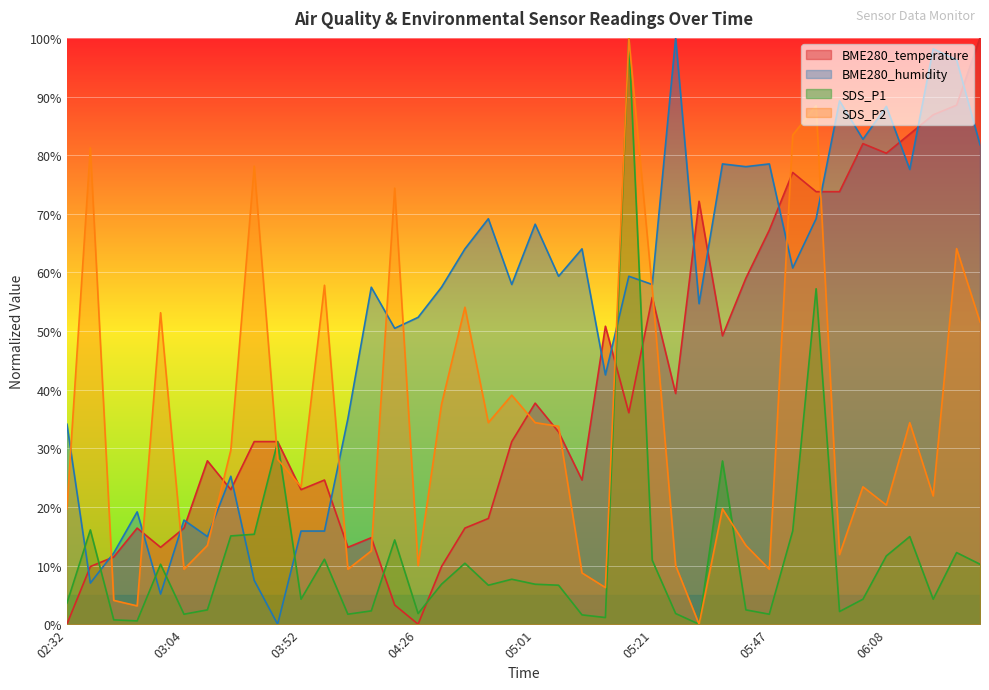

What position from the left is 05:16?

25